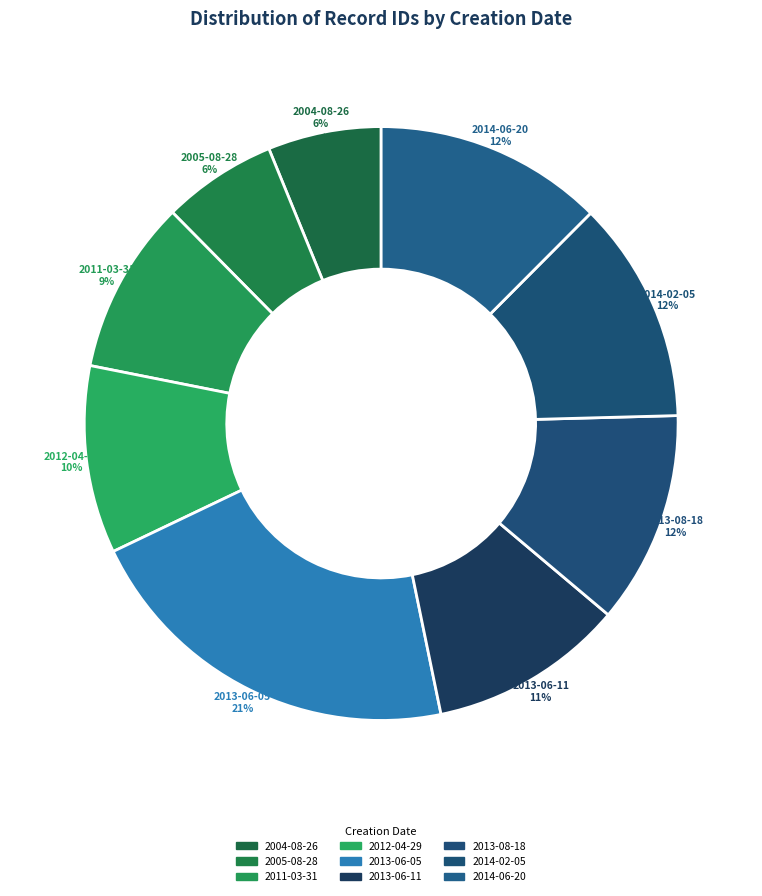

Which has a higher value, 2004-08-26 or 2013-06-05?

2013-06-05